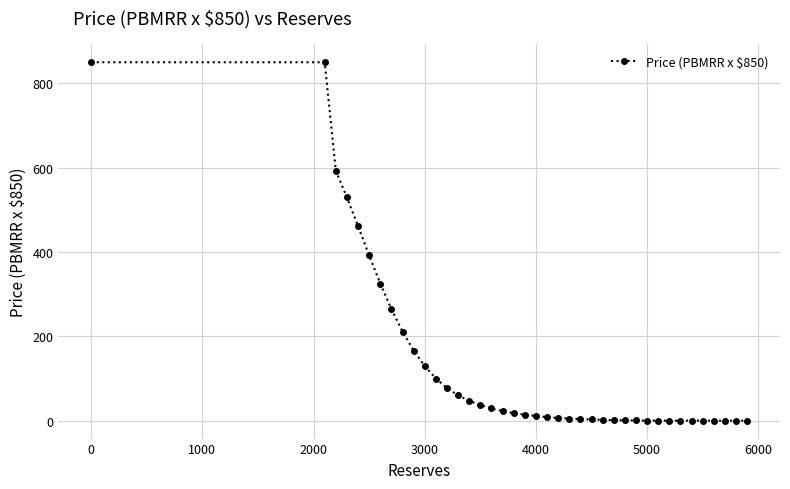

What is the difference between the second highest and minimum values?

850.0